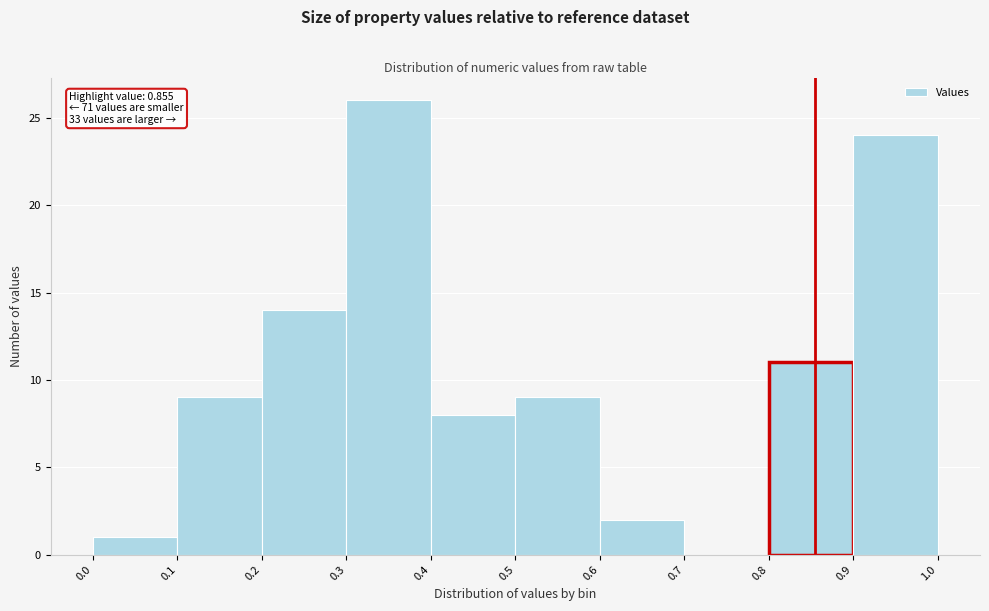

Which range on the x-axis has the tallest bar?

0.3 to 0.4